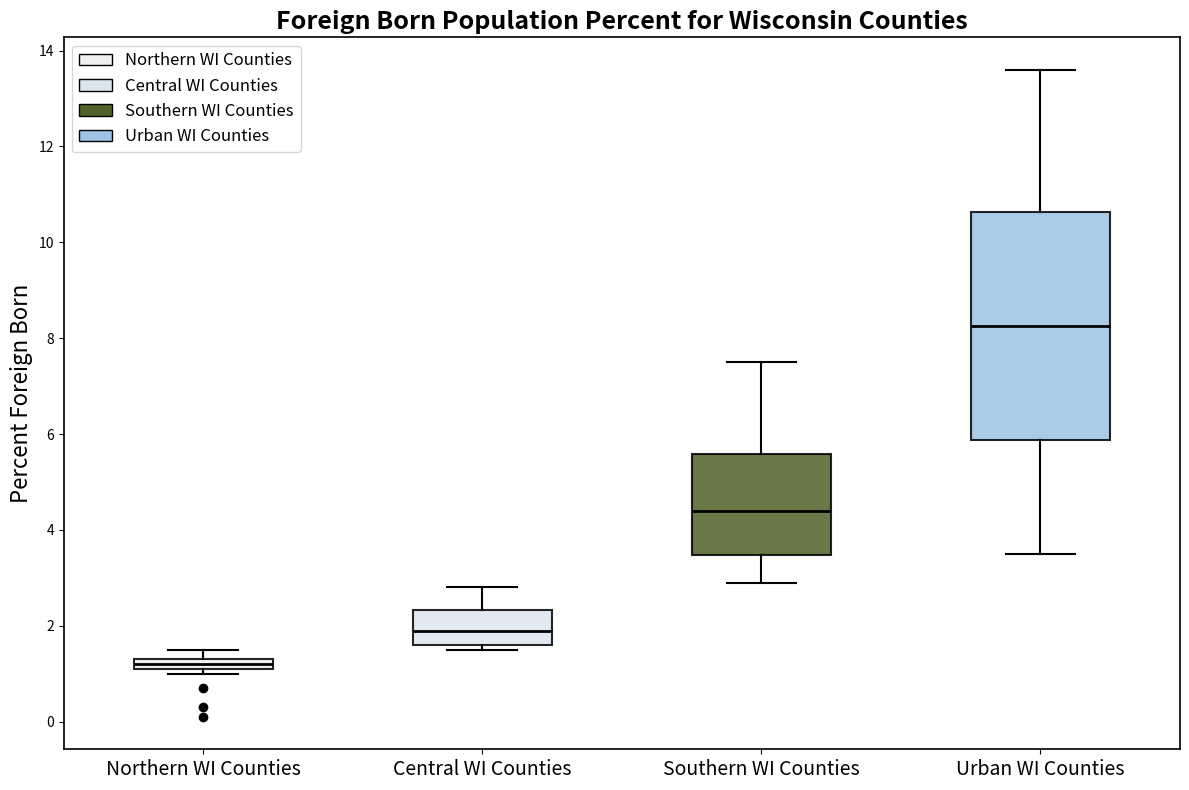

Where does the median line of the box for Southern WI Counties sit on the y-axis? The values are not printed on the chart, so give them approximately, as read against the axis.

4.4